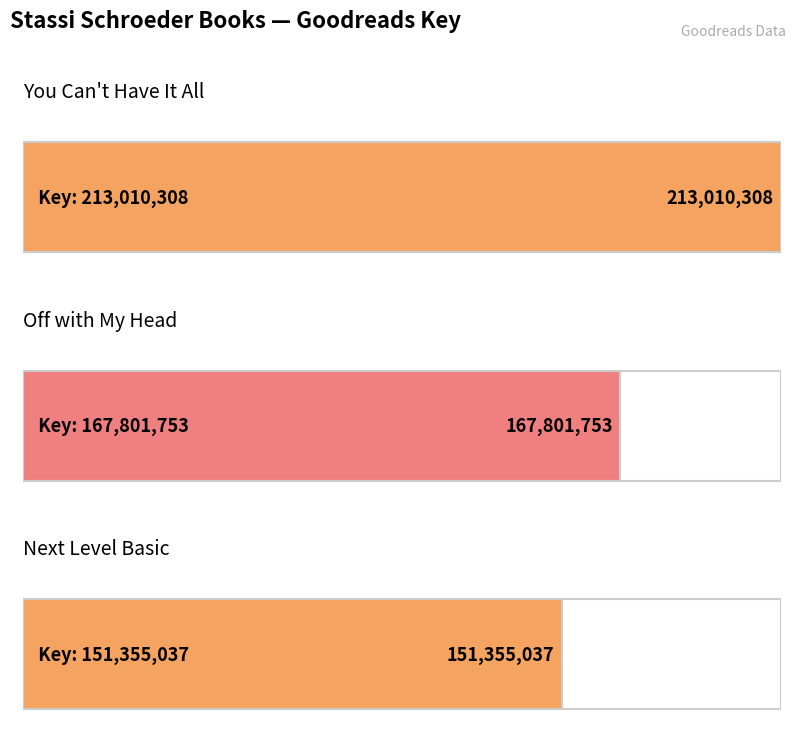

The chart shows a value of 167801753 at Off with My Head. True or false?

True